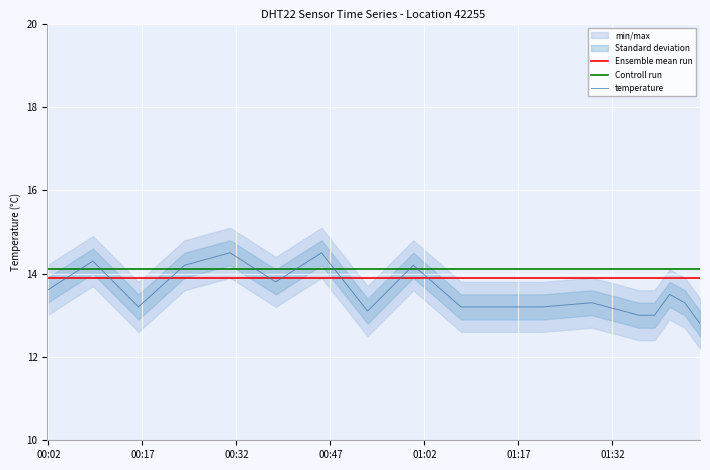

True or false: Controll run and Ensemble mean run cross at least once.

False